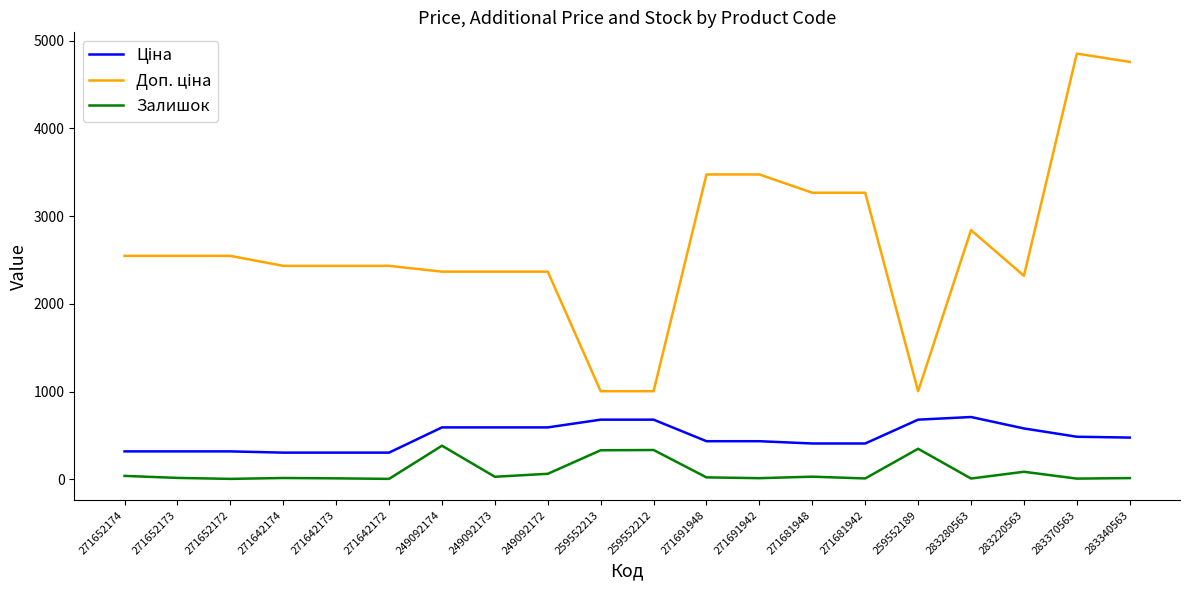

What is the maximum value shown in the chart?

4851.4